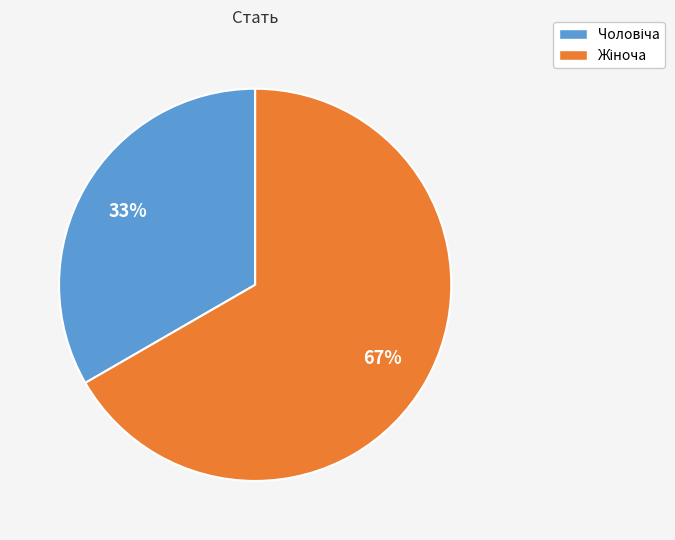

Does any single category account for the majority?

Yes